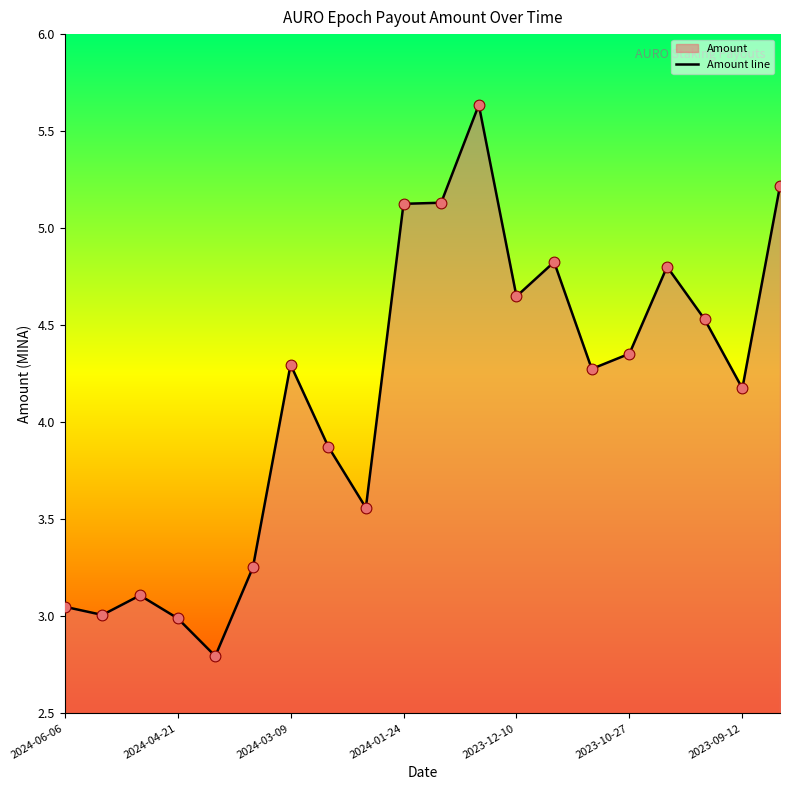

At which label does the data first exceed 4?

2024-03-09